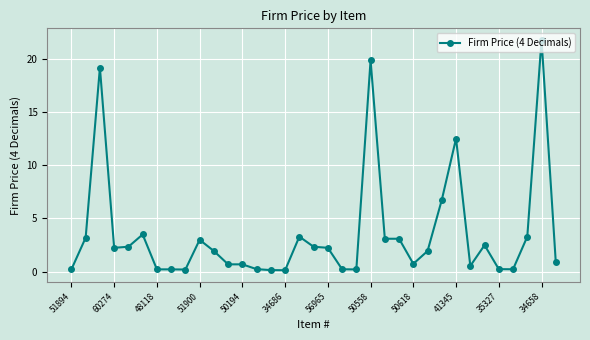

What is the sum of all values?

124.1